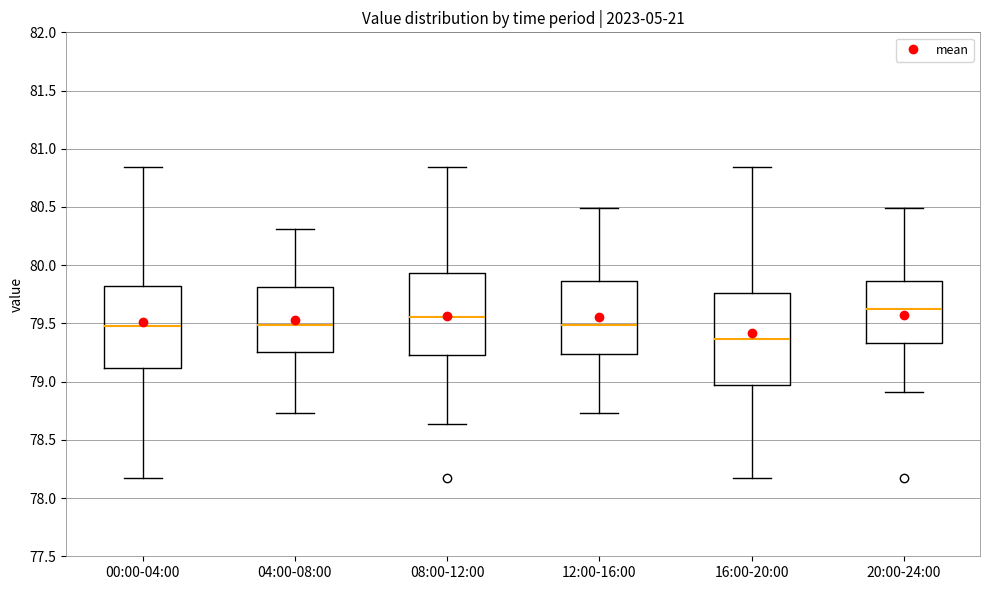

Which box's median line is the lowest?

16:00-20:00